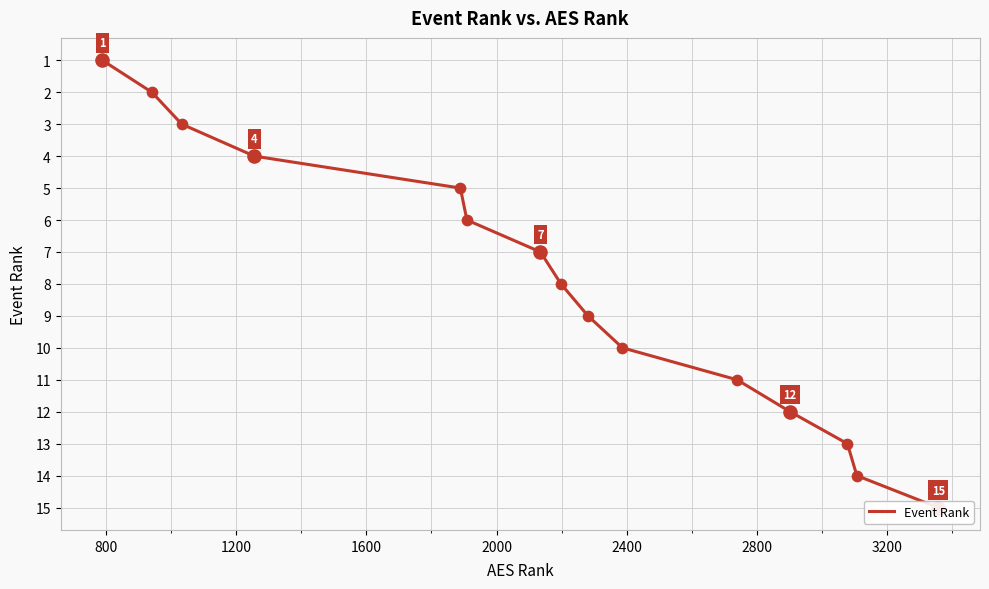

What is the ratio of the value at 2000 to the value at 1200?

1.7